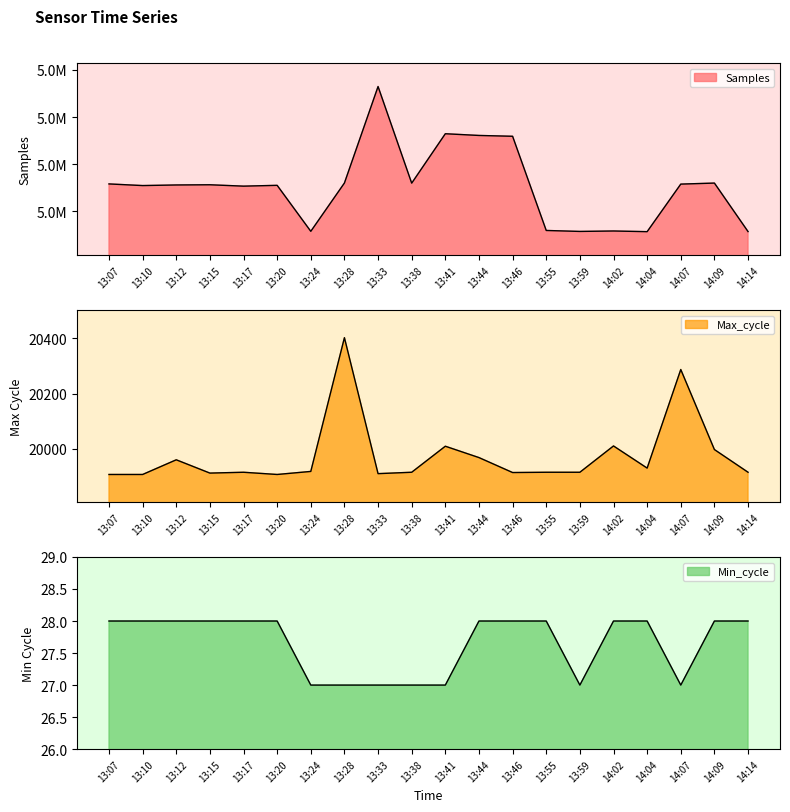

What position from the left is 13:55?

14